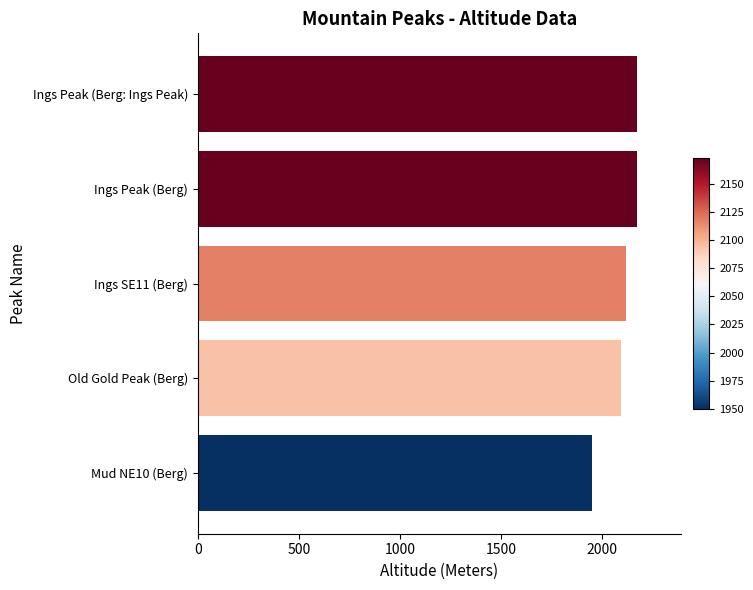

What is the sum of all values?

10508